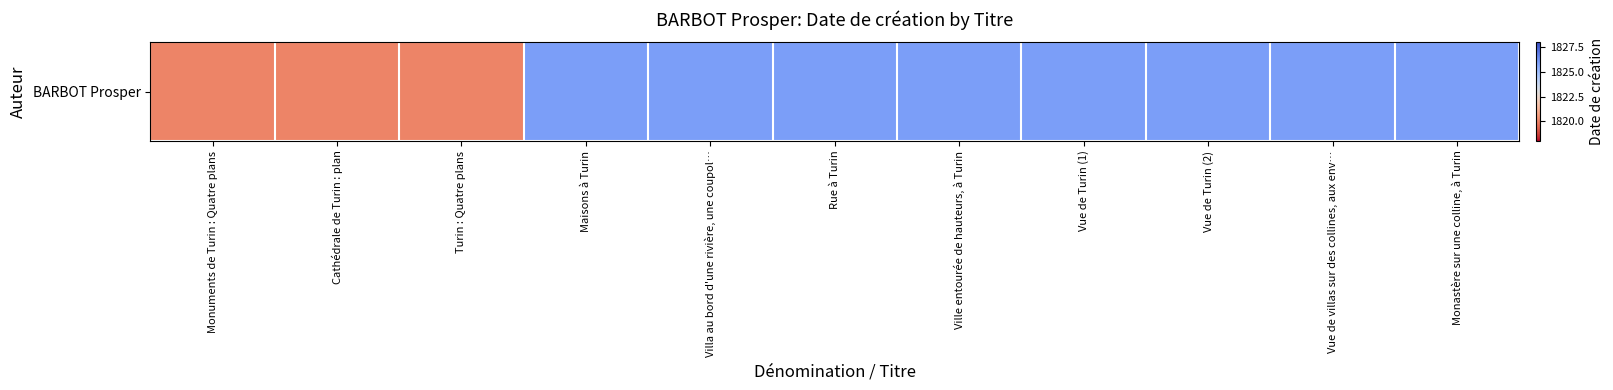

Reading left to right, extract all data points from this chart.

1820	1820	1820	1826	1826	1826	1826	1826	1826	1826	1826